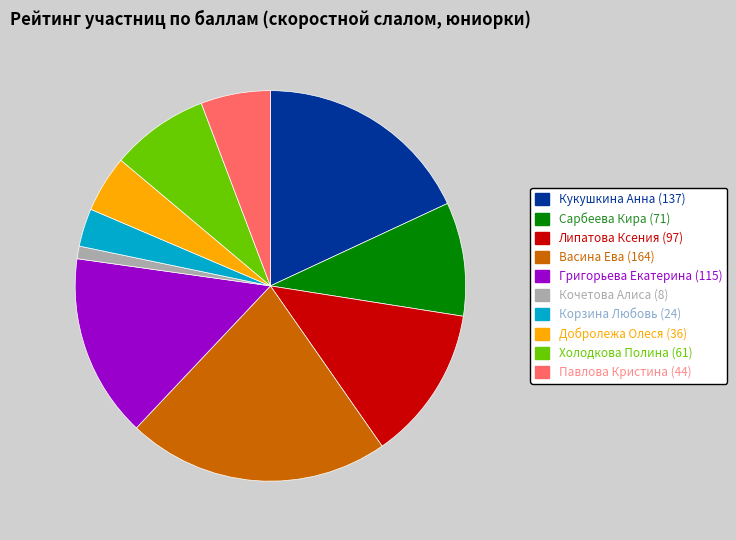

Do Кукушкина Анна and Григорьева Екатерина together represent more than half of the pie?

No